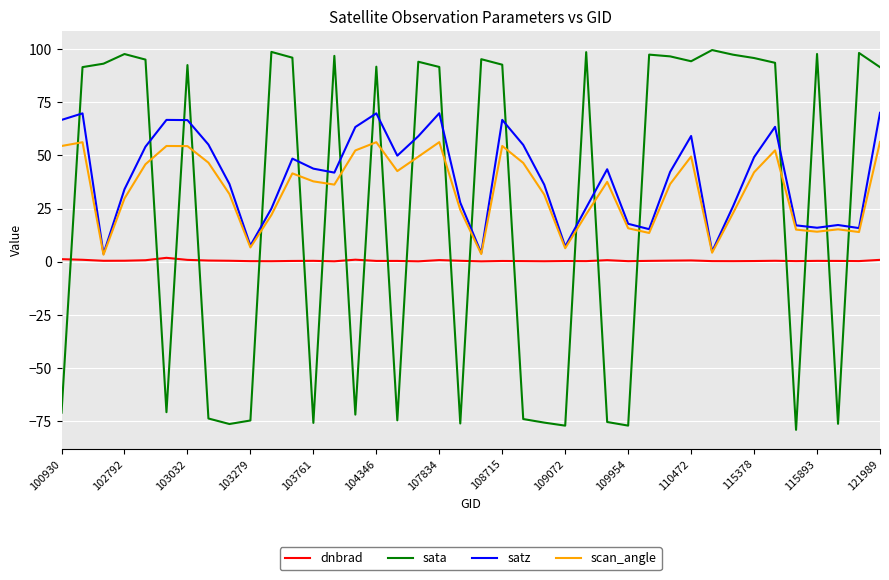

At how many categories does at least one series exceed 9?

38